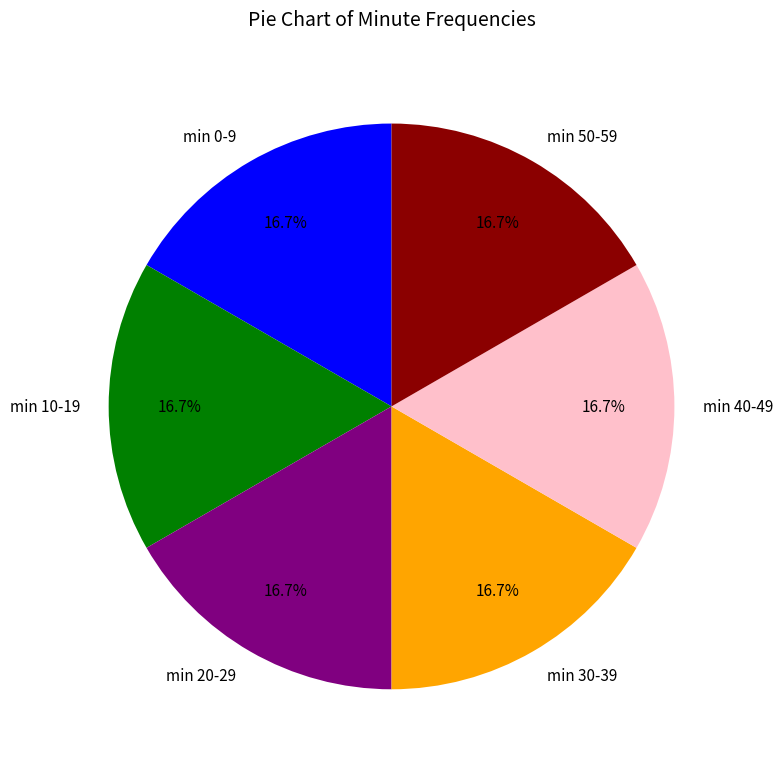

Does min 50-59 represent more than half of the total?

No